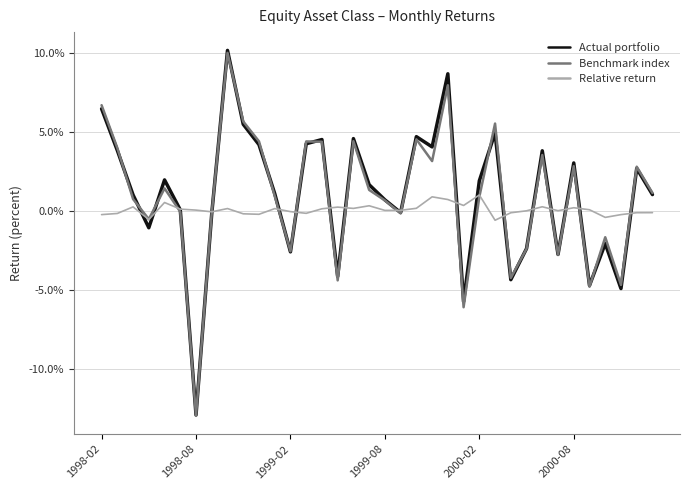

What are all the series names shown in the legend?

Actual portfolio, Benchmark index, Relative return